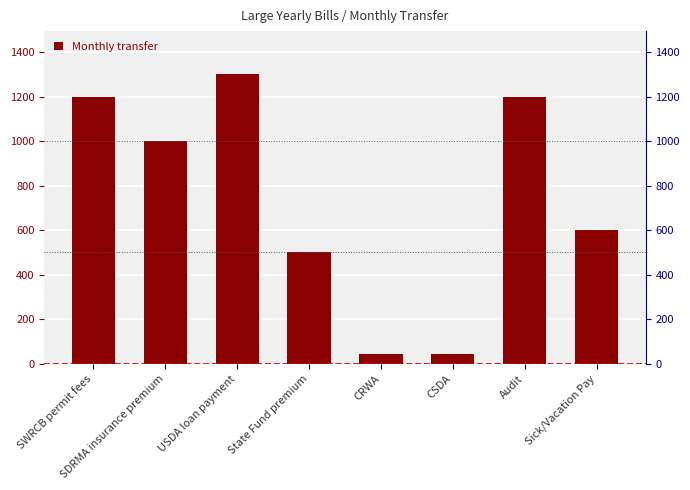

True or false: the data shows 42 at CSDA.

True